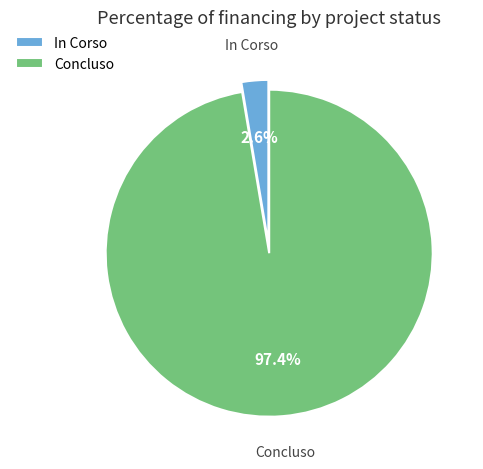

Does Concluso account for over 50% of the chart?

Yes